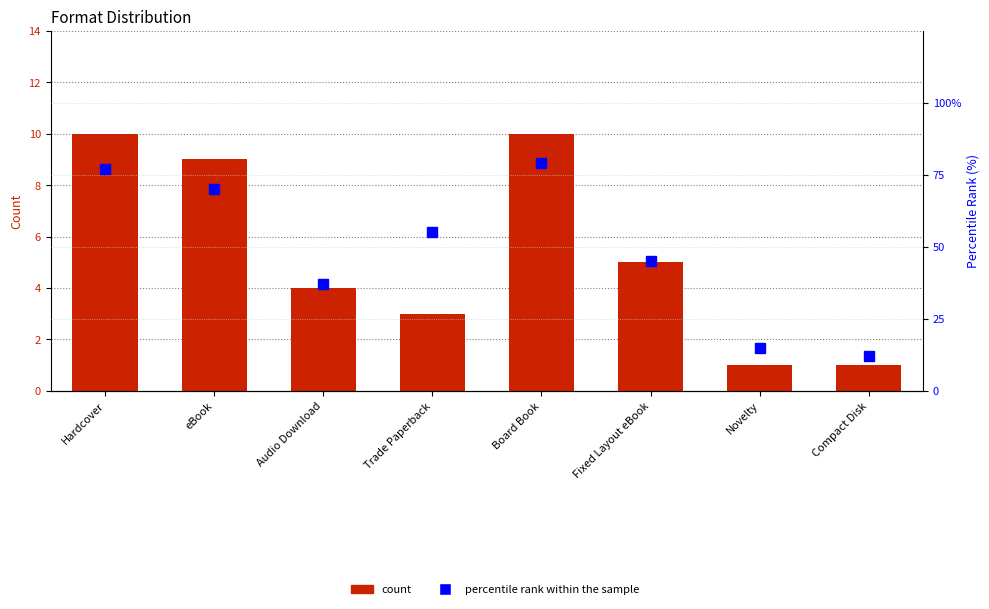

What is the spread (max minus min) of values at Compact Disk?

11.0